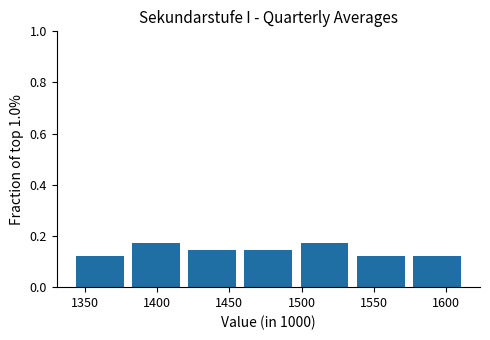

Reading left to right, transcribe this chart: for each bar, give the range it covers on the x-axis and its height. Neither the bar edges nor the heights are printed on the chart, so give them approximately, as read against the axes.

1340 to 1380: 0.12
1380 to 1420: 0.18
1420 to 1460: 0.14
1460 to 1495: 0.14
1495 to 1535: 0.18
1535 to 1575: 0.12
1575 to 1615: 0.12